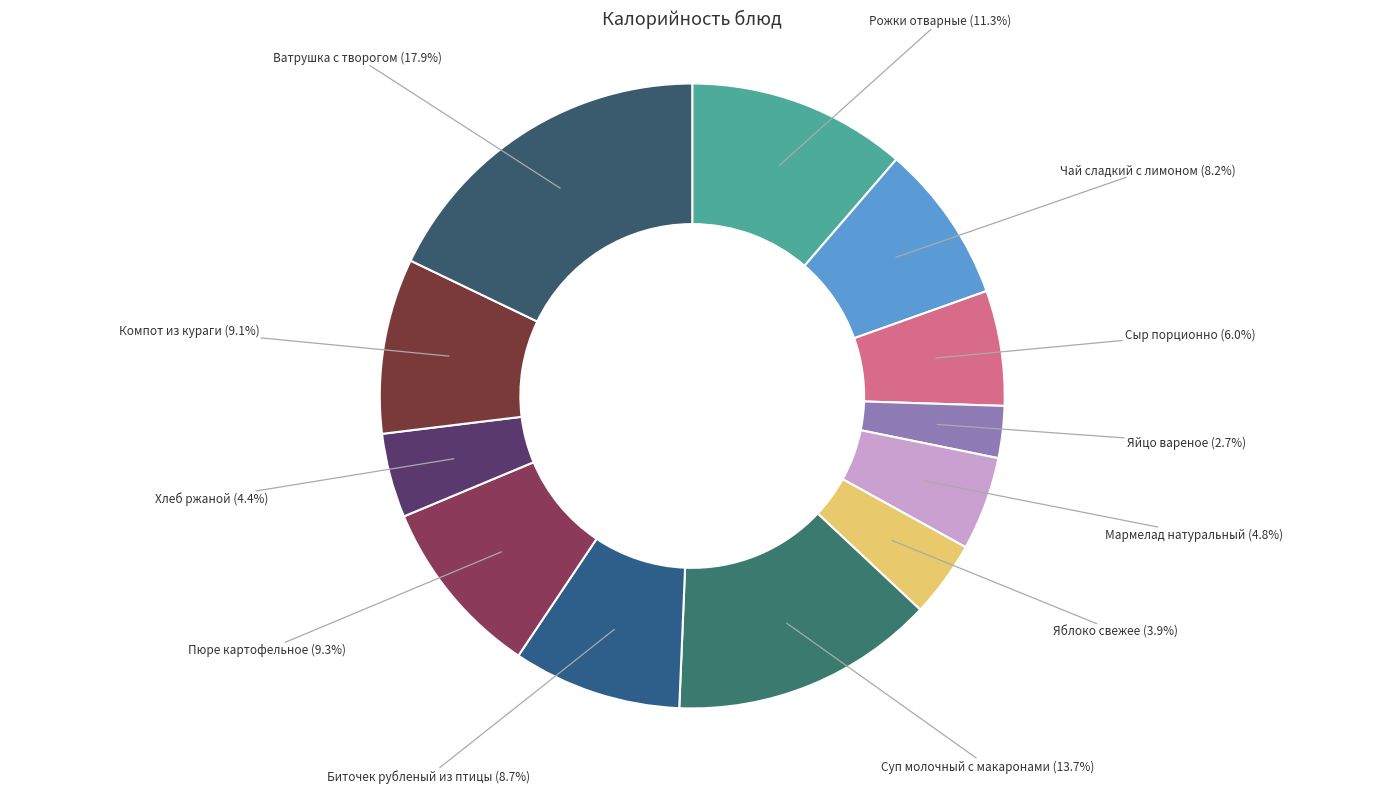

How many segments does this pie chart have?

12